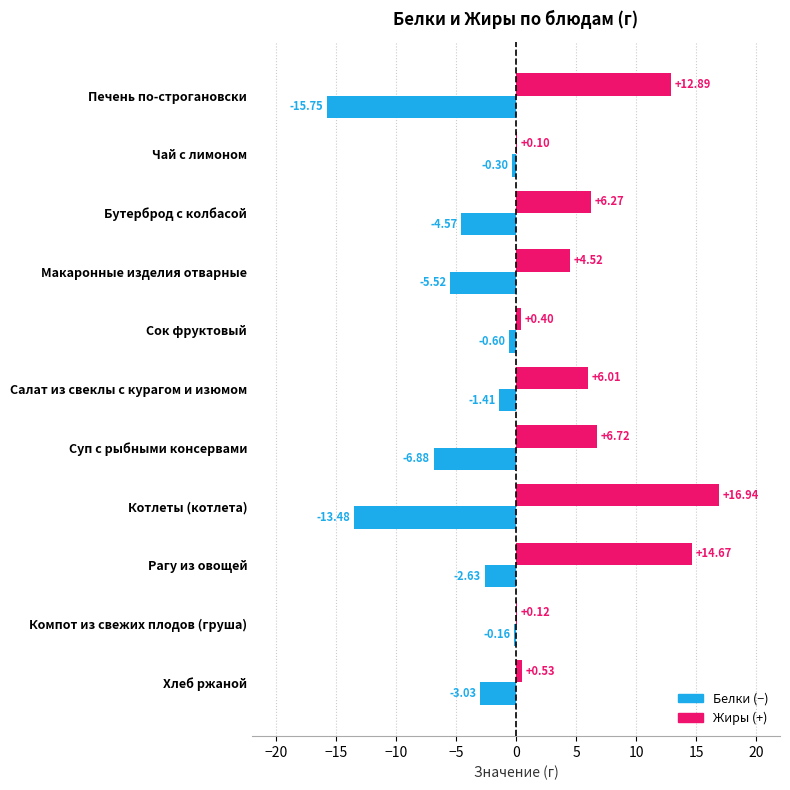

At which category is the sum across all series the highest?

Рагу из овощей